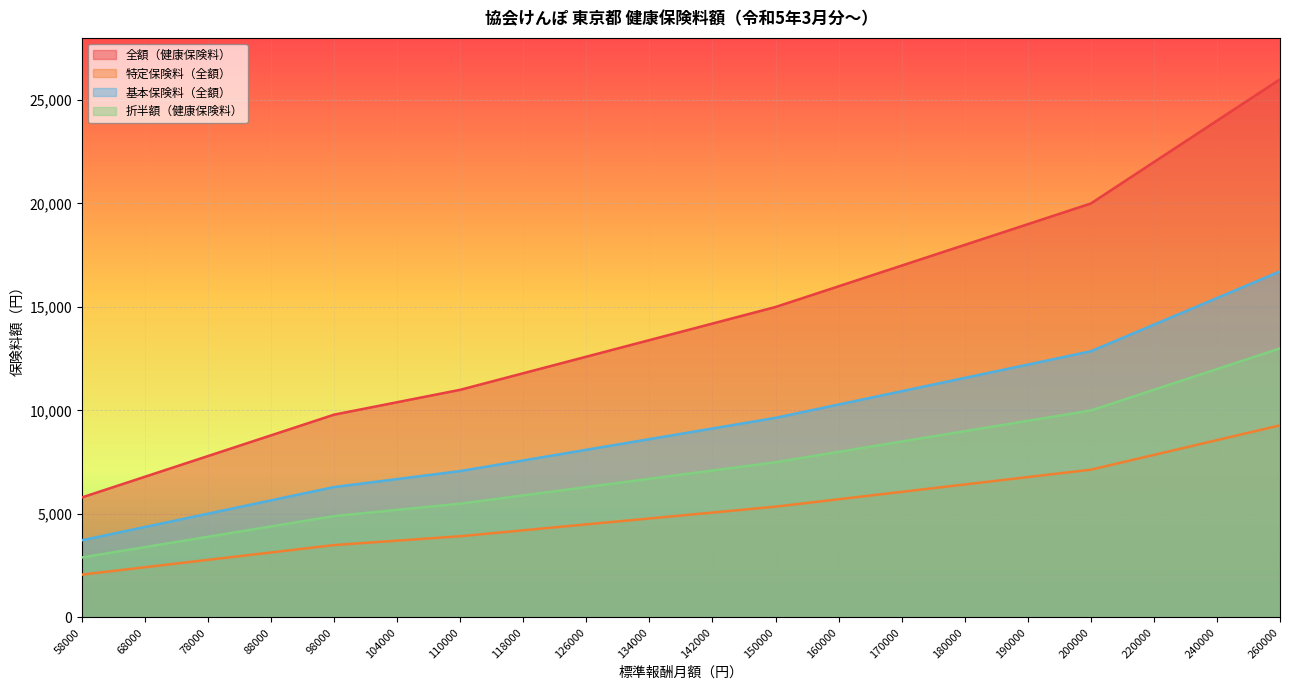

The 全額（健康保険料） series shows 16000.0 at 160000. True or false?

True